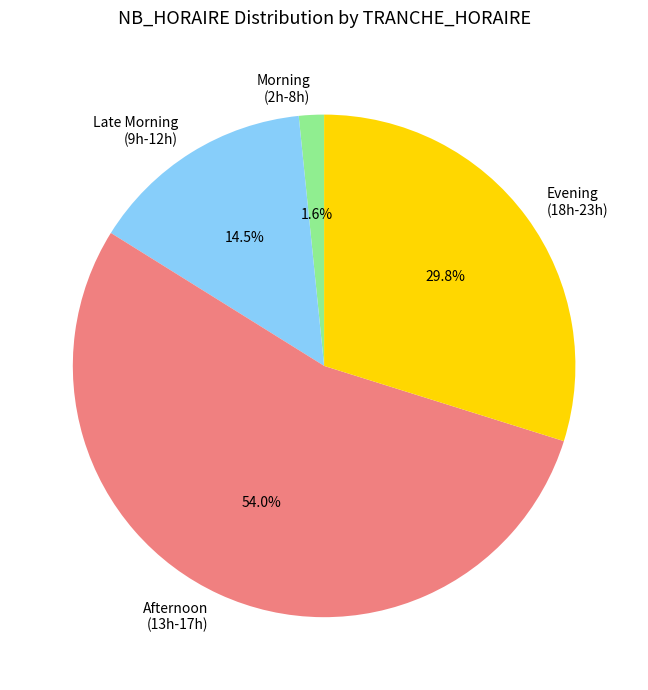

How many segments does this pie chart have?

4